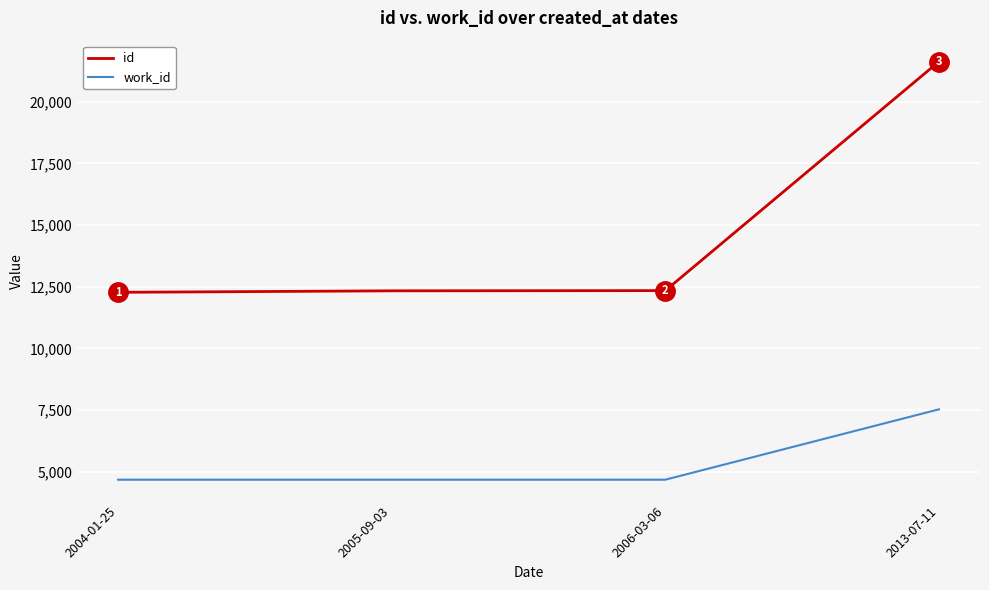

True or false: work_id and id intersect in this chart.

False